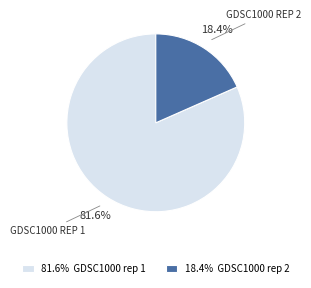

Which category has the smallest portion of the pie?

18.4% GDSC1000 rep 2